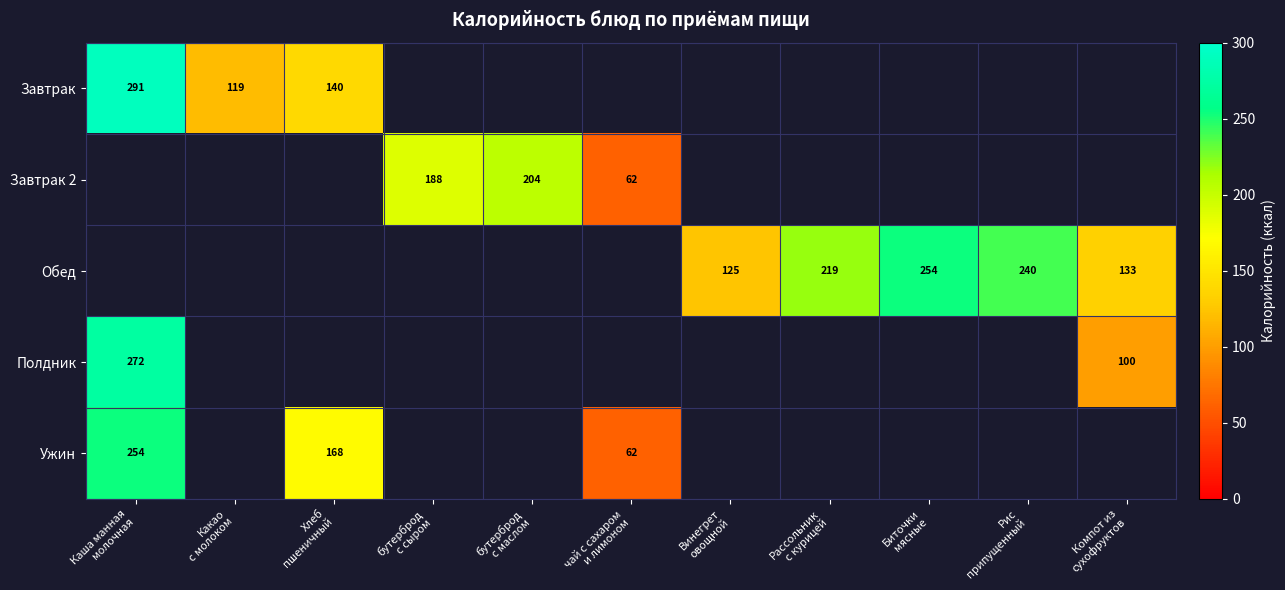

What is the difference between the maximum and minimum values in the Полдник series?

171.6